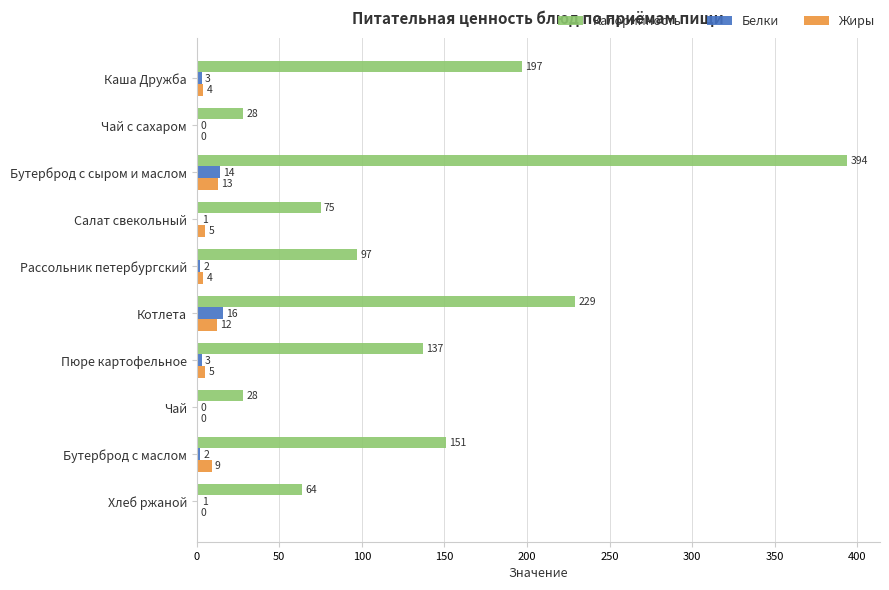

How many distinct data groups are displayed?

3